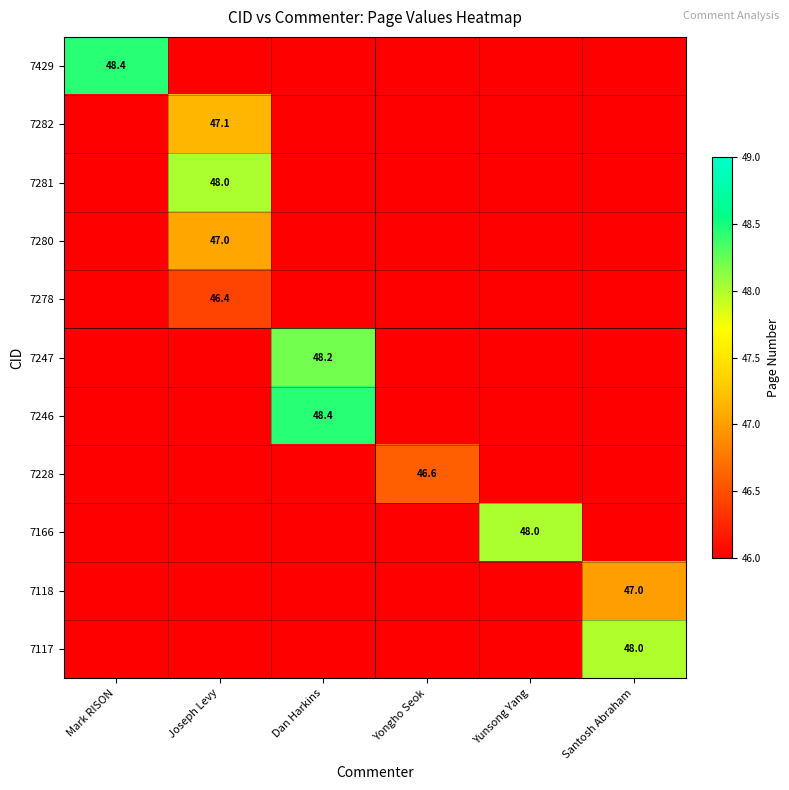

What is the total value across all series at Joseph Levy?

503.6